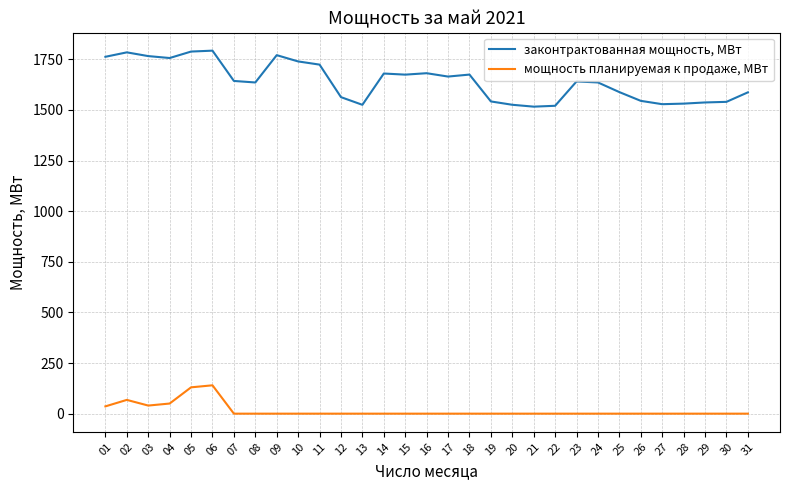

What is the sum of the законтрактованная мощность, МВт values at 18 and 11?

3398.0